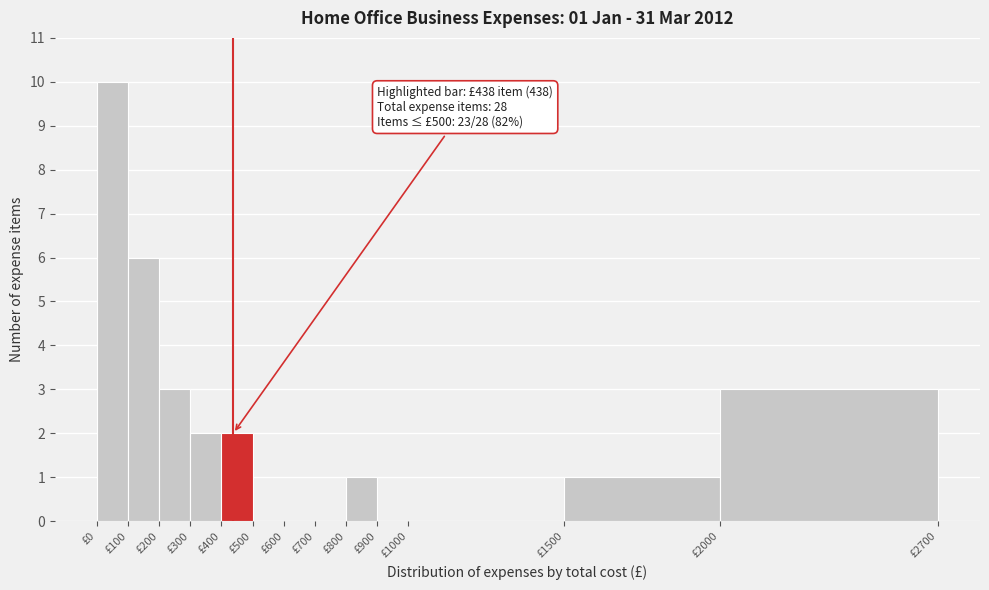

Over which range of the x-axis is the bar tallest?

0 to 100